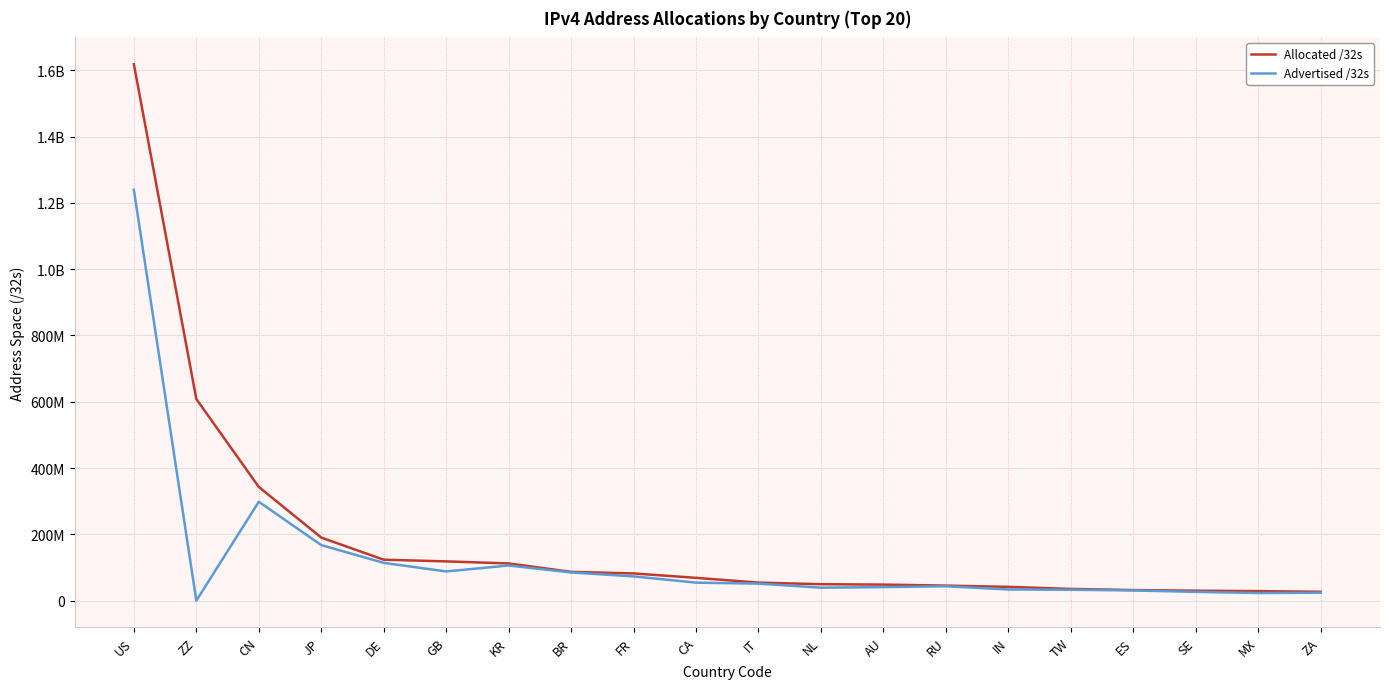

Reading left to right, what are all the values shown in this chart?

Allocated /32s: 1618062688	608400088	343246592	190543872	123758464	118712456	112499456	87150336	82358384	69064448	54737984	49891616	48707328	45672192	41844224	35695616	32222528	30282472	29032192	27059200
Advertised /32s: 1239349760	353792	298537984	167809536	114263040	88378368	106333184	85303552	73449472	54582272	51609856	39446272	41139456	43678464	33992960	33091584	31098112	26734336	23343872	24185344